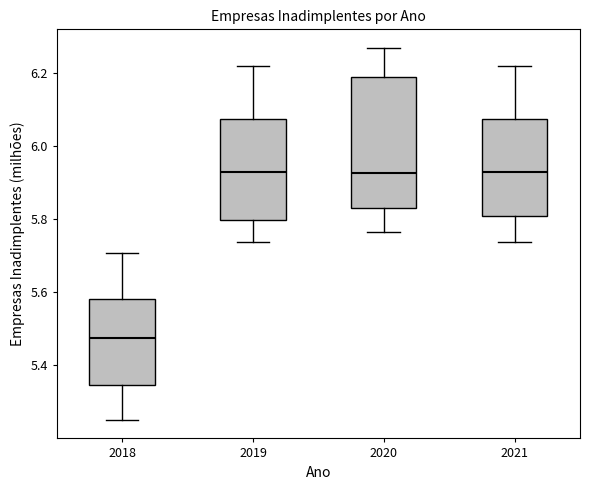

Reading left to right, transcribe this box plot: for each box, give where its median line is, the range the box spans, and where its two whiskers end, as read against the y-axis. The values are not printed on the chart, so give them approximately, as read against the axis.

2018: median 5.48, box 5.34 to 5.58, whiskers 5.26 to 5.70
2019: median 5.92, box 5.80 to 6.08, whiskers 5.74 to 6.22
2020: median 5.92, box 5.82 to 6.18, whiskers 5.76 to 6.26
2021: median 5.92, box 5.80 to 6.08, whiskers 5.74 to 6.22